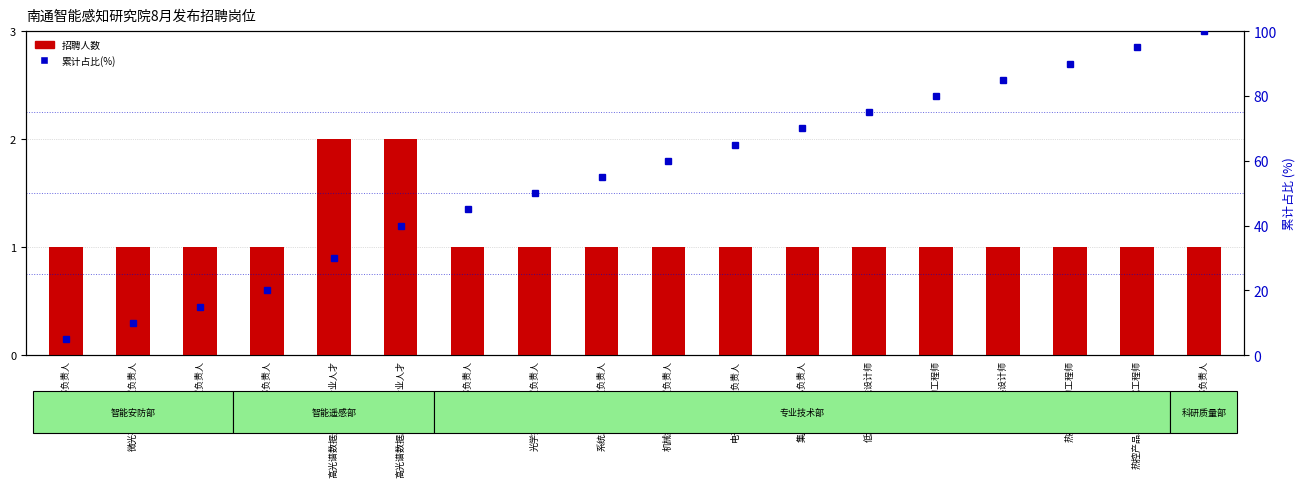

Reading left to right, extract all data points from this chart.

招聘人数: 1.0	1.0	1.0	1.0	2.0	2.0	1.0	1.0	1.0	1.0	1.0	1.0	1.0	1.0	1.0	1.0	1.0	1.0
累计占比(%): 5.0	10.0	15.0	20.0	30.0	40.0	45.0	50.0	55.0	60.0	65.0	70.0	75.0	80.0	85.0	90.0	95.0	100.0